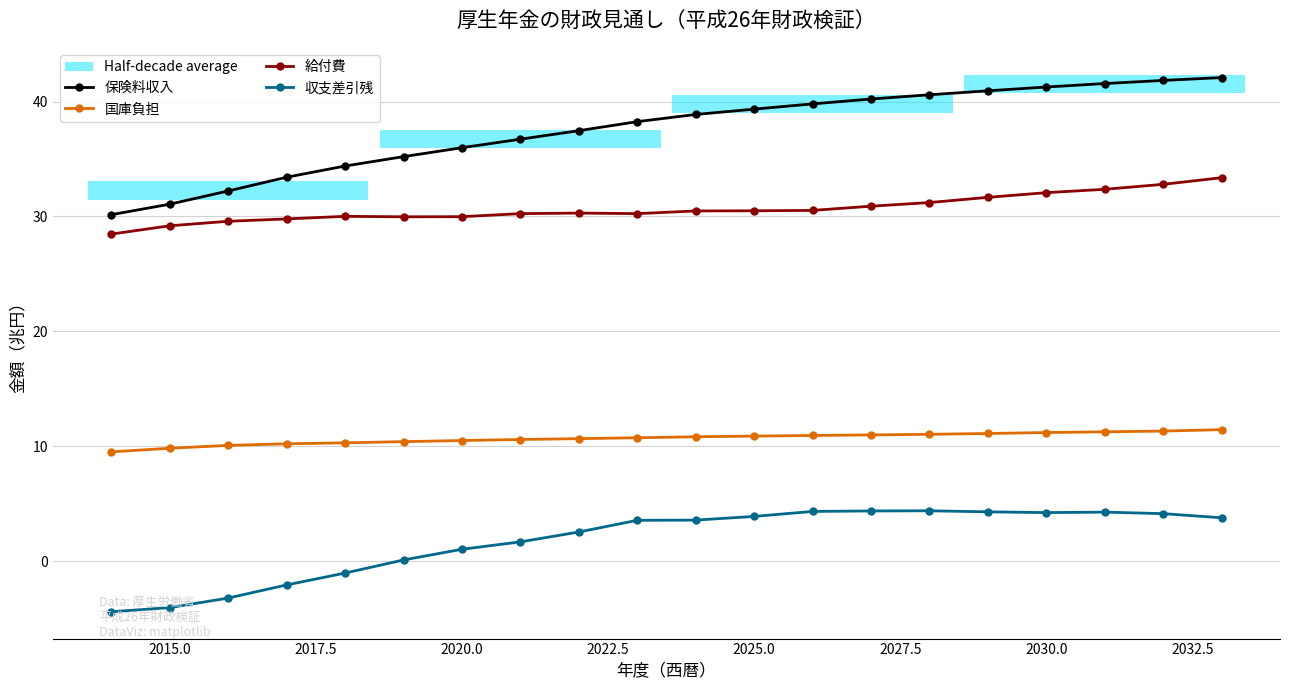

True or false: 保険料収入 and 国庫負担 cross at least once.

False